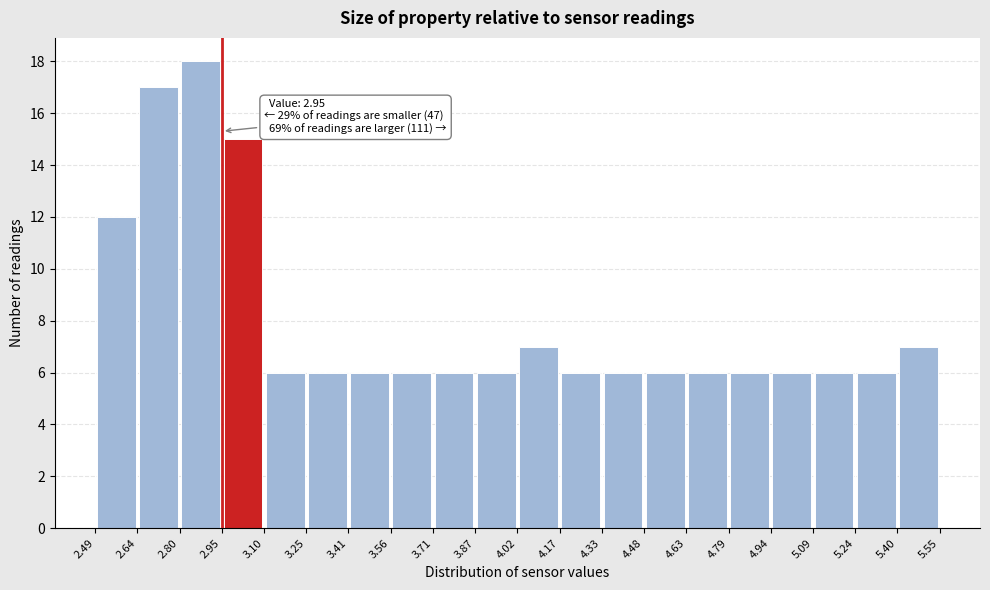

Over which range of the x-axis is the bar tallest?

2.80 to 2.95